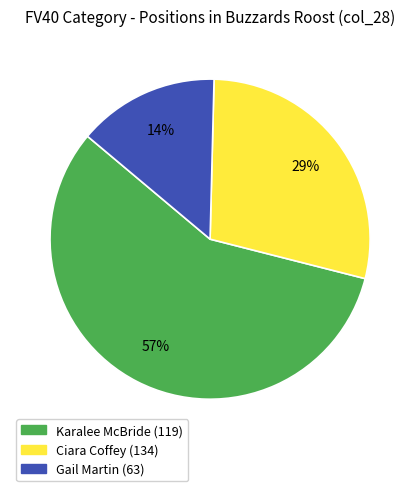

What is the smallest slice in the pie chart?

Gail Martin (63)